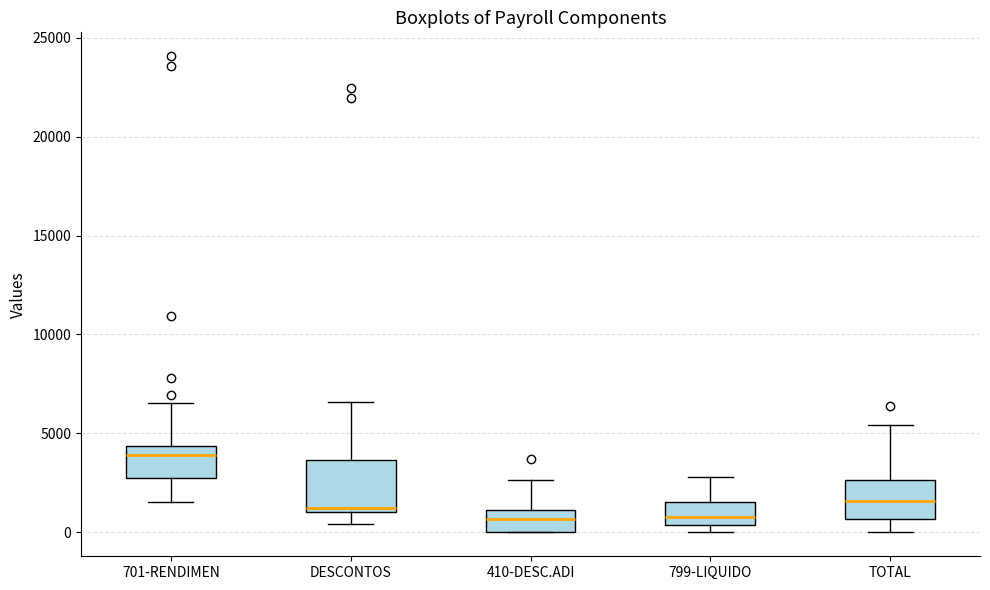

Reading left to right, read every box against the y-axis: the position of its median line, the range the box covers, and the ends of its whiskers. The values are not printed on the chart, so give them approximately, as read against the axis.

701-RENDIMEN: median 4000, box 3000 to 4500, whiskers 1500 to 6500
DESCONTOS: median 1000 (just above the box's lower edge), box 1000 to 3500, whiskers 500 to 6500
410-DESC.ADI: median 500, box 0 to 1000, whiskers 0 to 2500
799-LIQUIDO: median 1000, box 500 to 1500, whiskers 0 to 3000
TOTAL: median 1500, box 500 to 2500, whiskers 0 to 5500